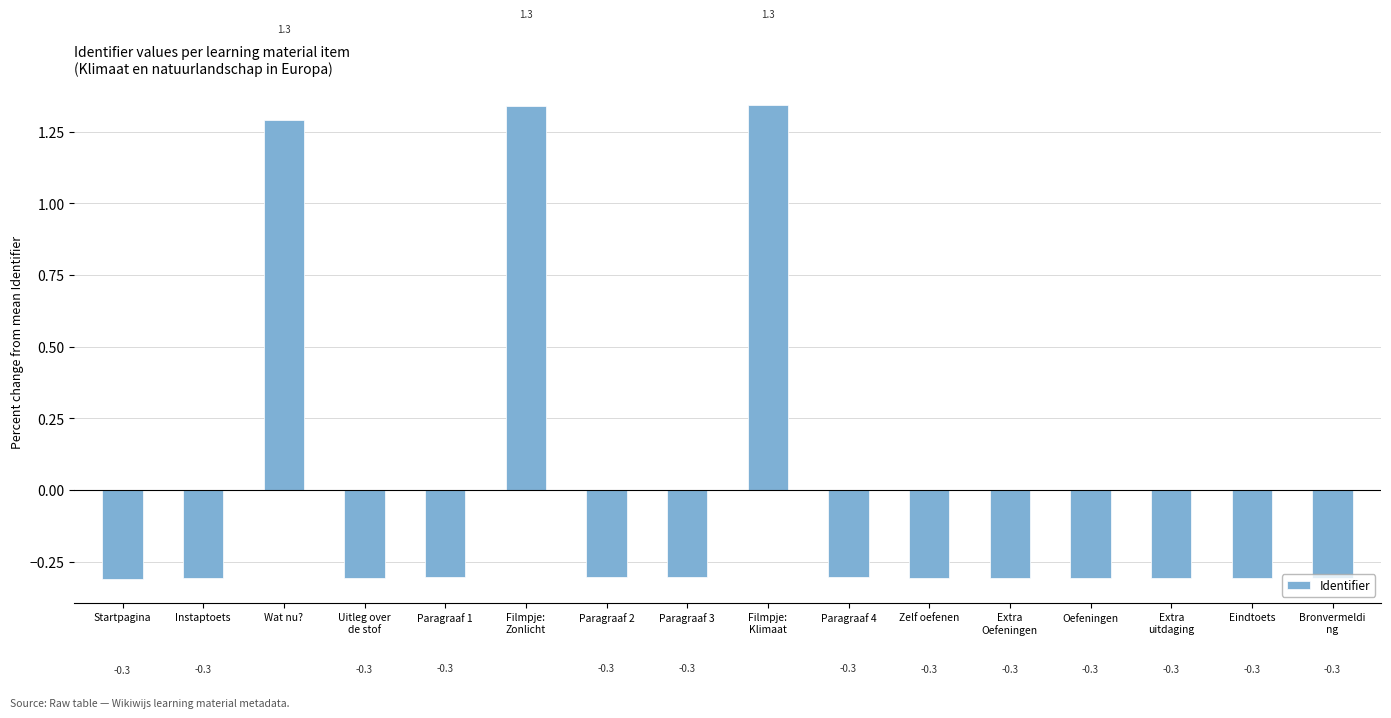

What is the value of the 3rd bar from the left?

1.3